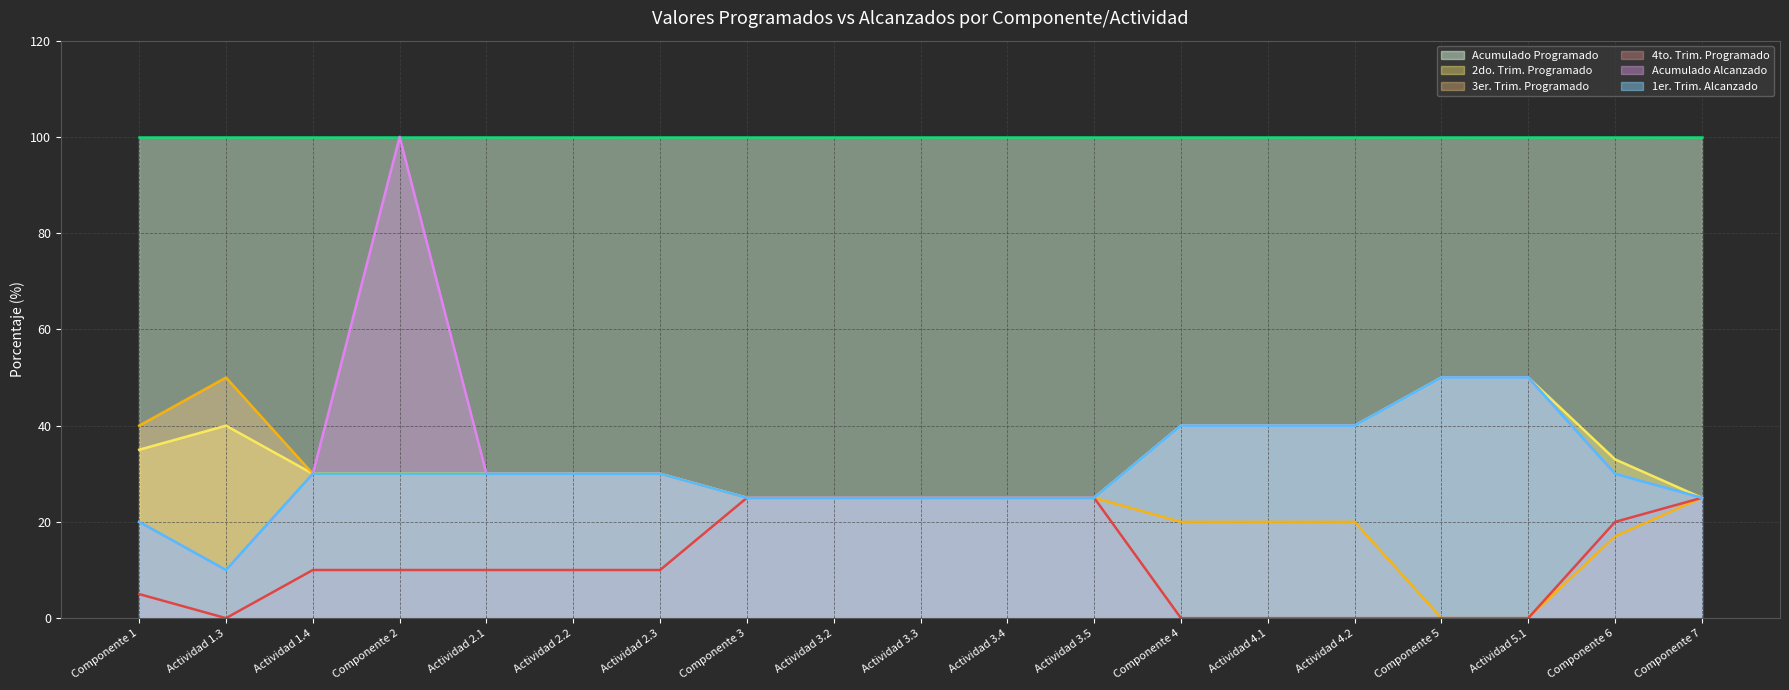

Which series has the largest range (max minus min)?

Acumulado Alcanzado